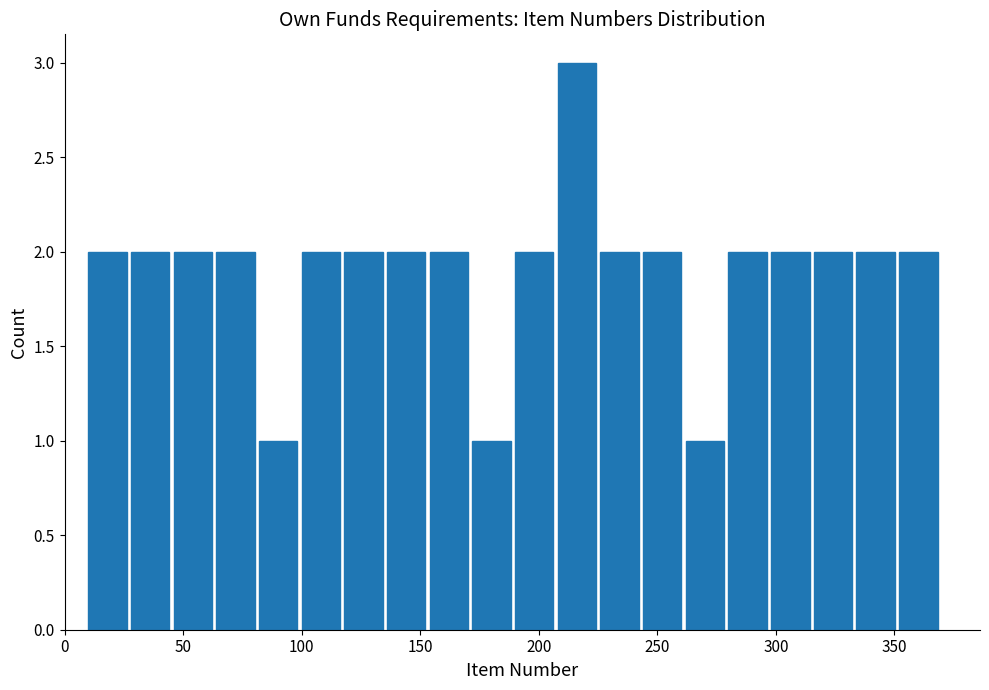

Read against the x-axis, roughly where is the centre of the tallest bar?

215